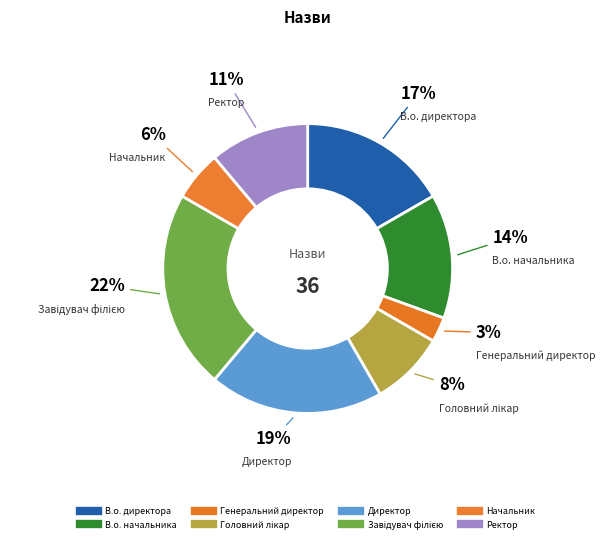

Is there any slice that represents more than half of the pie?

No